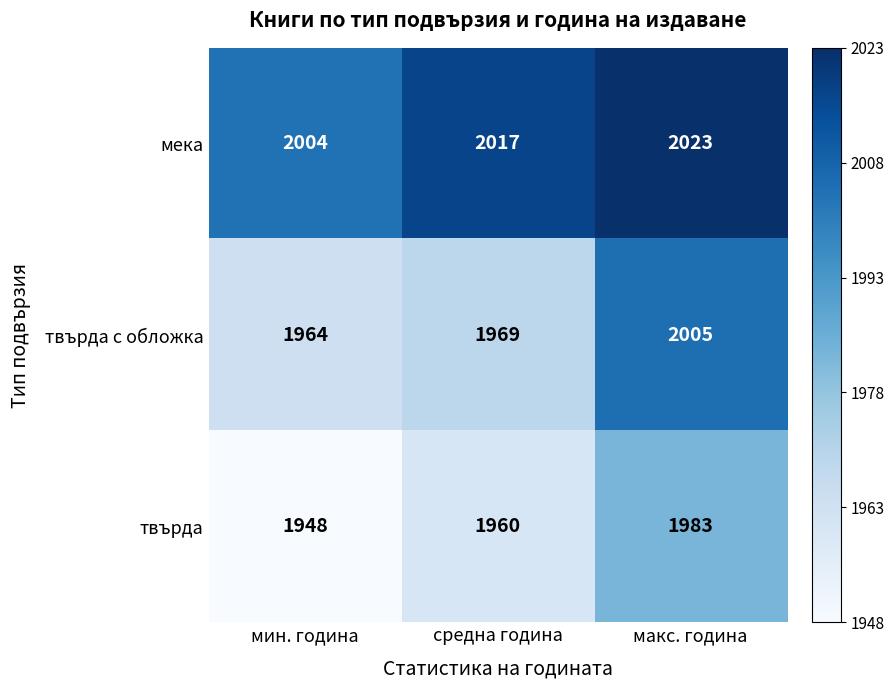

Reading left to right, what are all the values shown in this chart?

мека: 2004	2017	2023
твърда с обложка: 1964	1969	2005
твърда: 1948	1960	1983